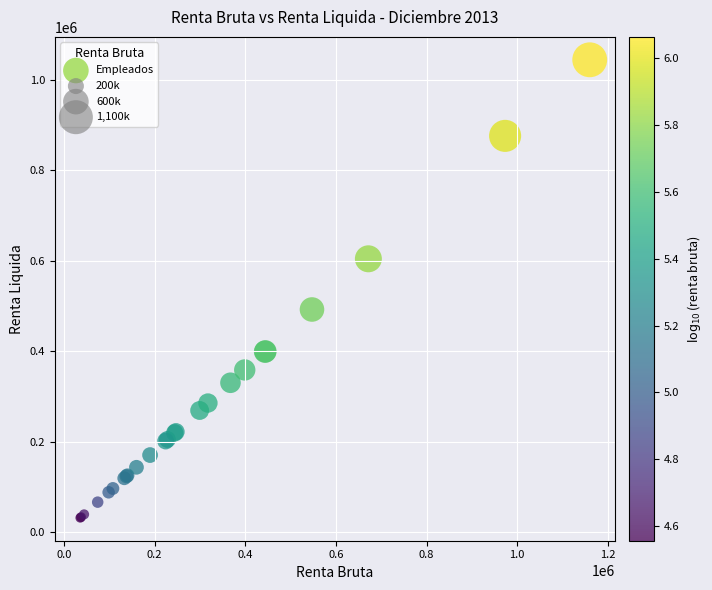

What Y value in the scatter plot is closest to 538200?

492507